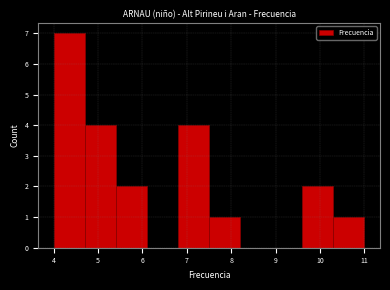

Reading left to right, transcribe this chart: for each bar, give the range it covers on the x-axis and its height. The values are not printed on the chart, so give them approximately, as read against the axis.

4.0 to 4.7: 7
4.7 to 5.4: 4
5.4 to 6.1: 2
6.1 to 6.8: 0
6.8 to 7.5: 4
7.5 to 8.2: 1
8.2 to 8.9: 0
8.9 to 9.6: 0
9.6 to 10.3: 2
10.3 to 11.0: 1